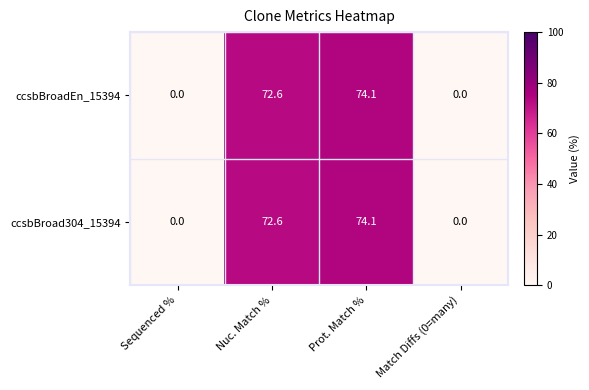

What is the sum of all ccsbBroad304_15394 values?

146.7